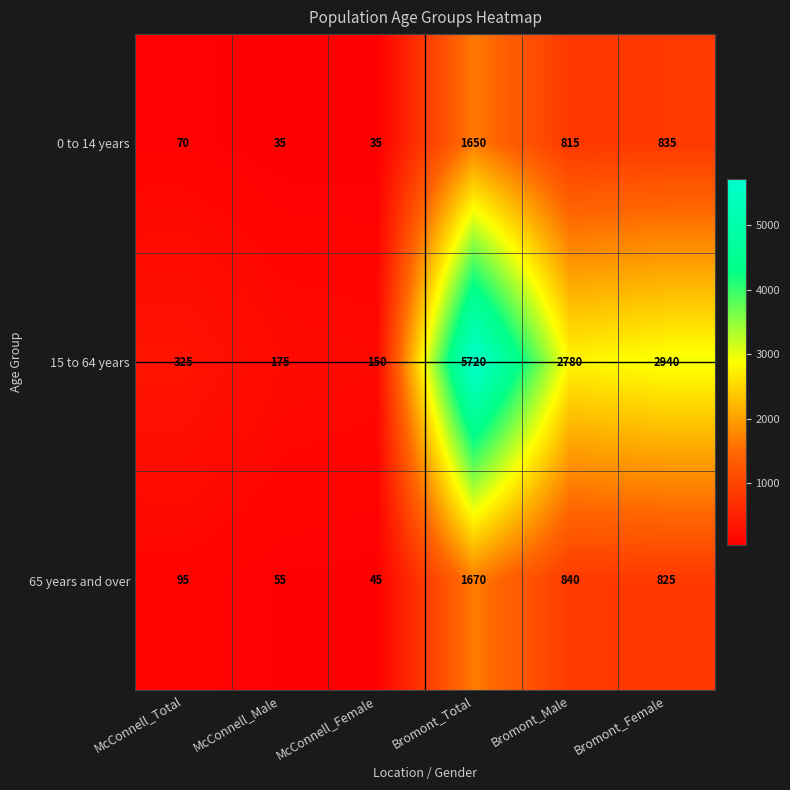

True or false: 0 to 14 years has a value of 835 at Bromont_Female.

True